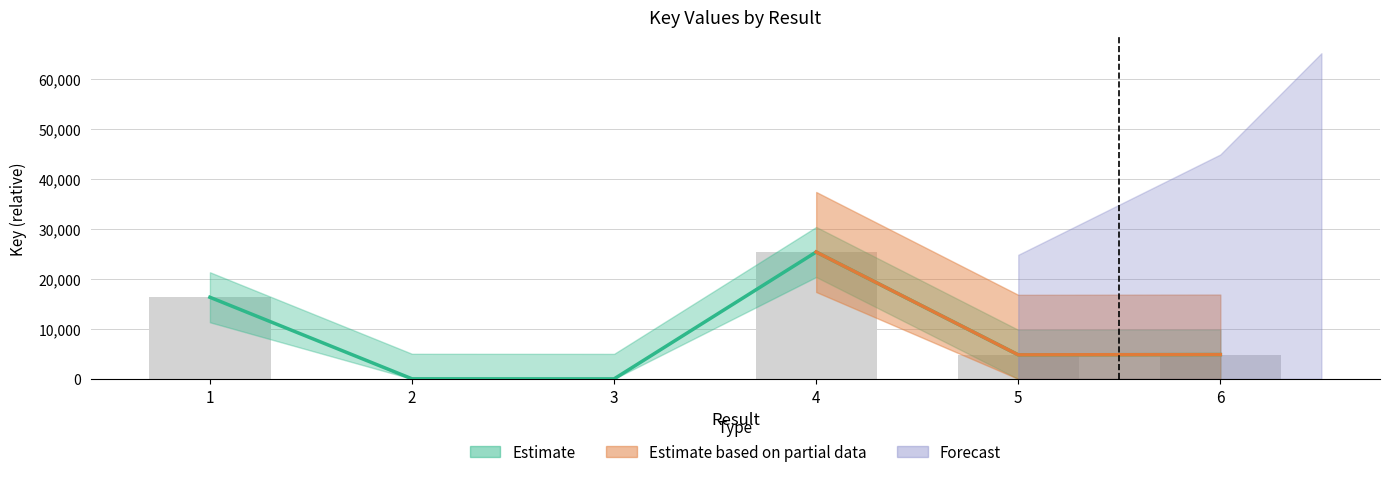

What is the change in value from 2 to 4?

+25351